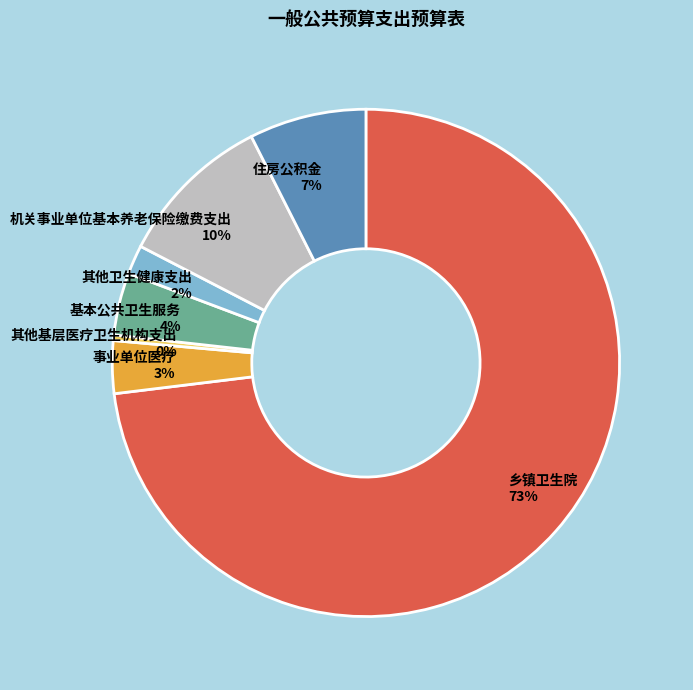

Do 其他卫生健康支出 and 事业单位医疗 together represent more than half of the pie?

No